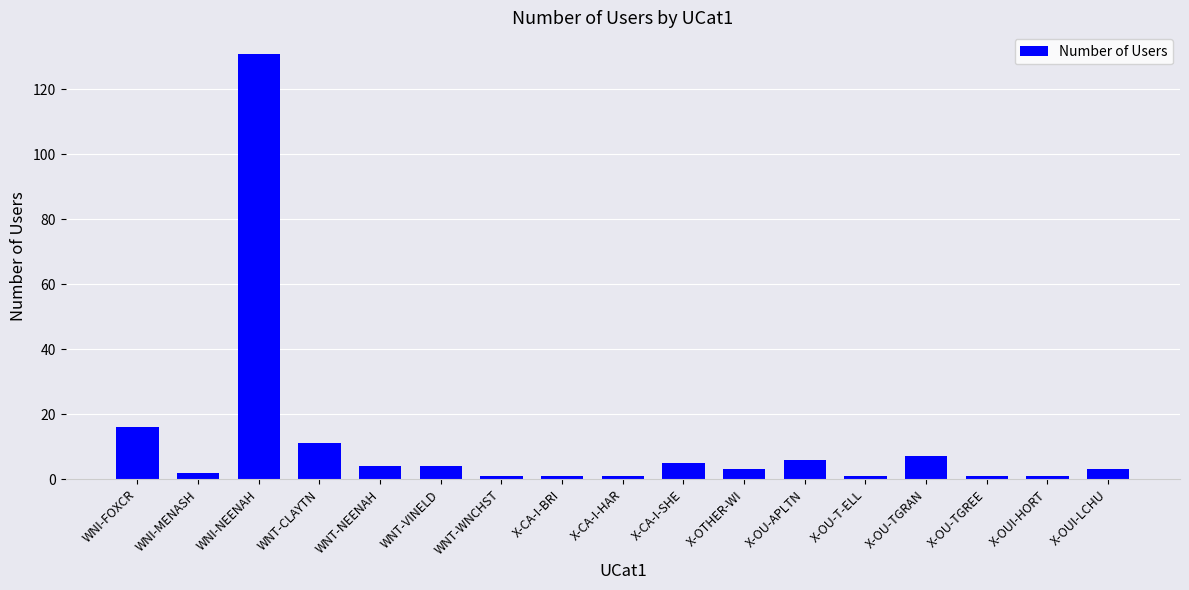

Which has a higher value, WNT-NEENAH or WNI-FOXCR?

WNI-FOXCR